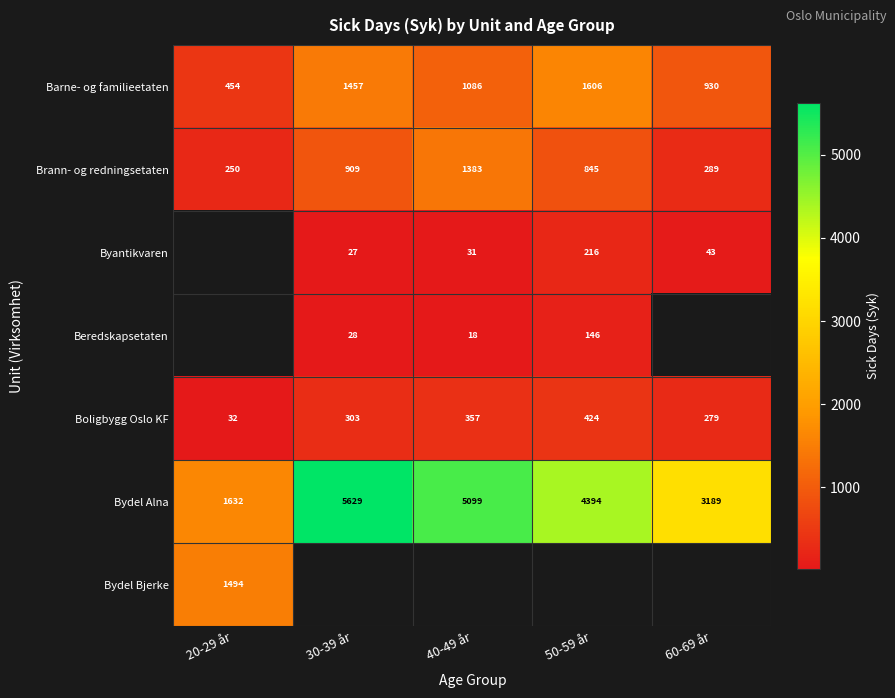

What is the maximum value shown in the chart?

5628.8